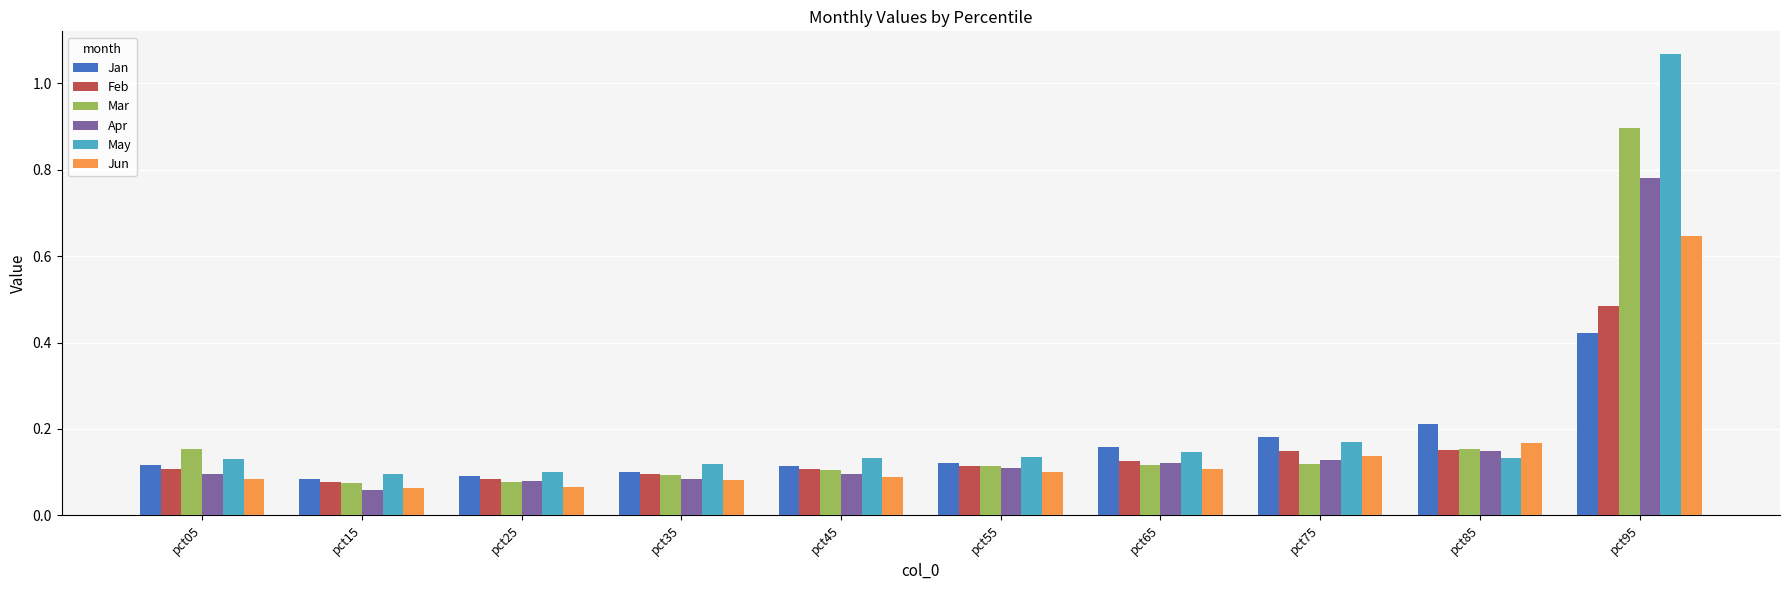

Count the Jun values in the range 0 to 1.

10